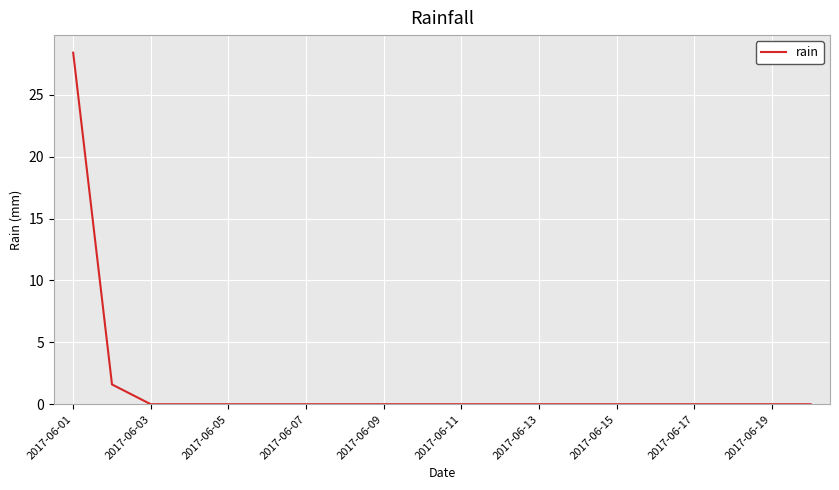

Reading right to left, what are all the values shown in this chart?

0.0	0.0	0.0	0.0	0.0	0.0	0.0	0.0	0.0	0.0	0.0	0.0	0.0	0.0	0.0	0.0	0.0	0.0	1.6	28.4